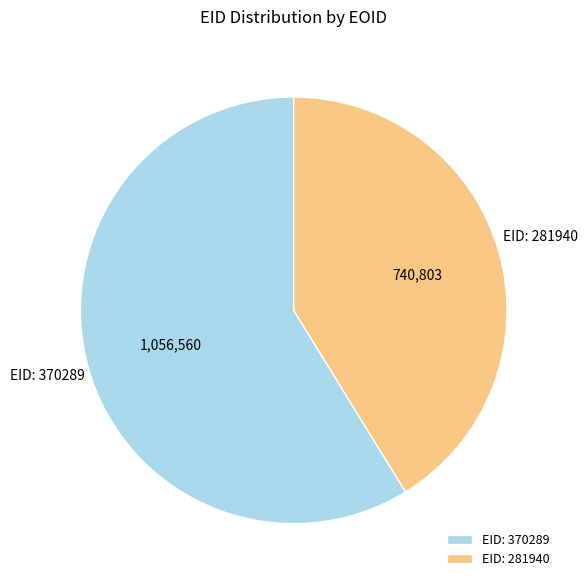

Does any single category account for the majority?

Yes